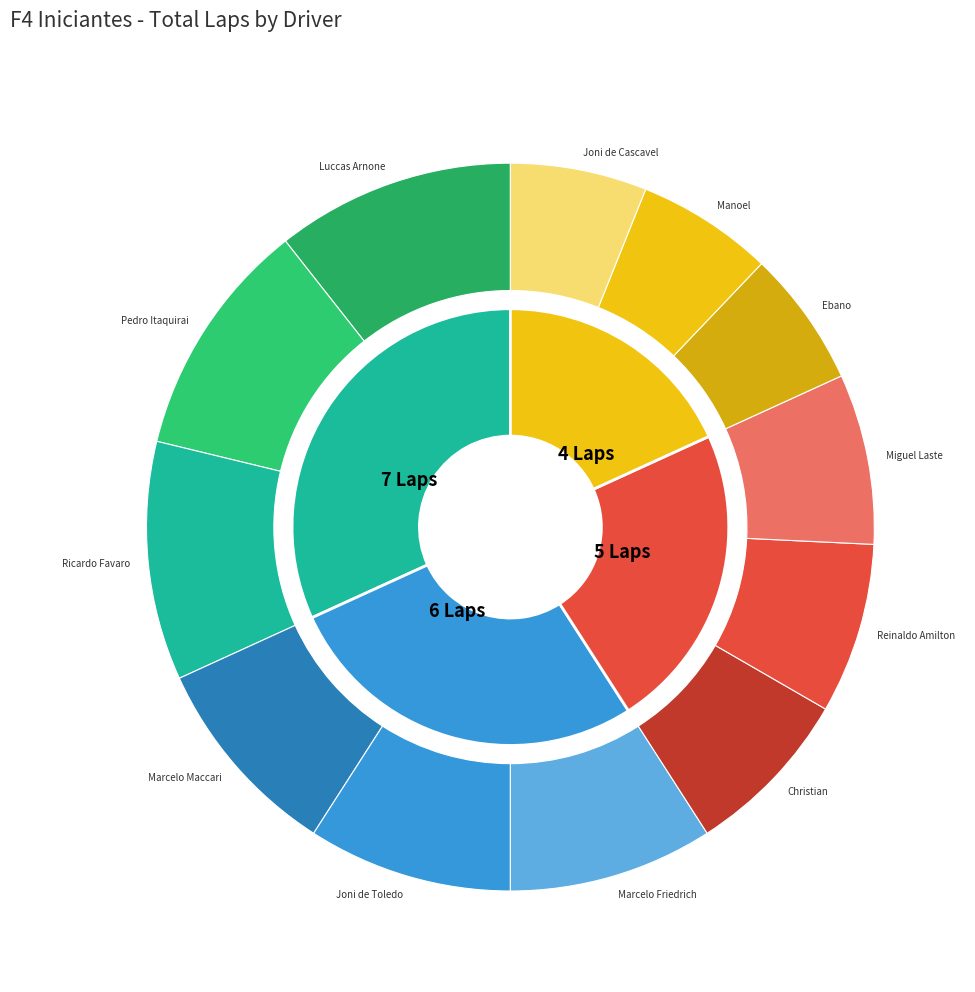

To the nearest percent, what is the difference between the Luccas Arnone and Reinaldo Amilton slice percentages?

3%